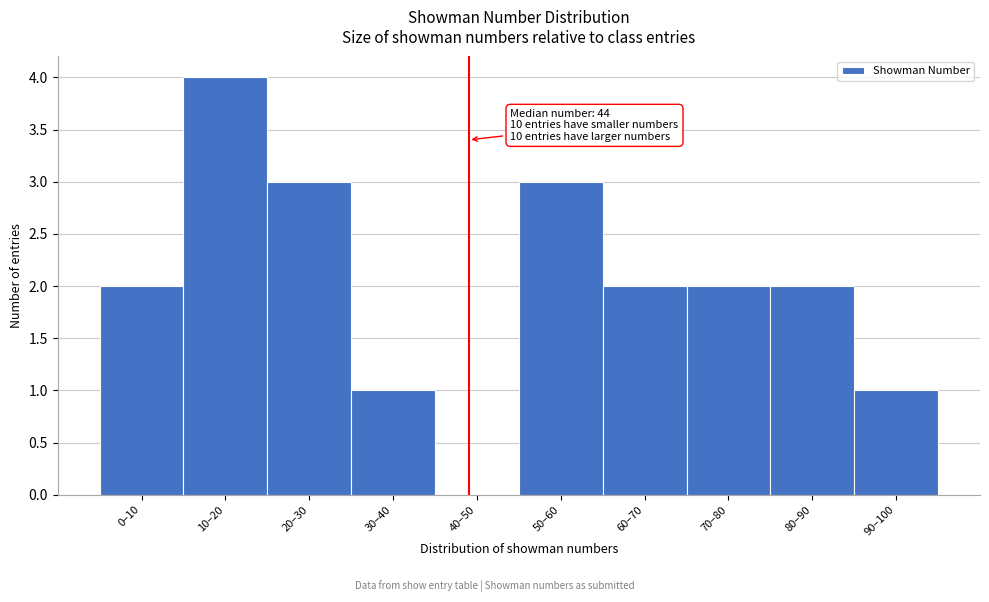

Reading left to right, list all the values displayed in this chart.

0–10=2	10–20=4	20–30=3	30–40=1	40–50=0	50–60=3	60–70=2	70–80=2	80–90=2	90–100=1